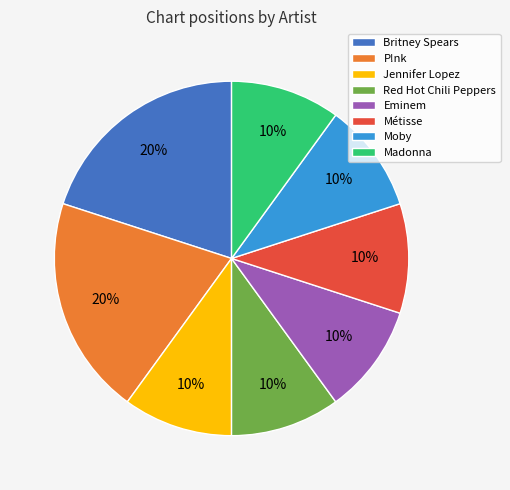

The Red Hot Chili Peppers slice represents 1% of the pie. True or false?

False